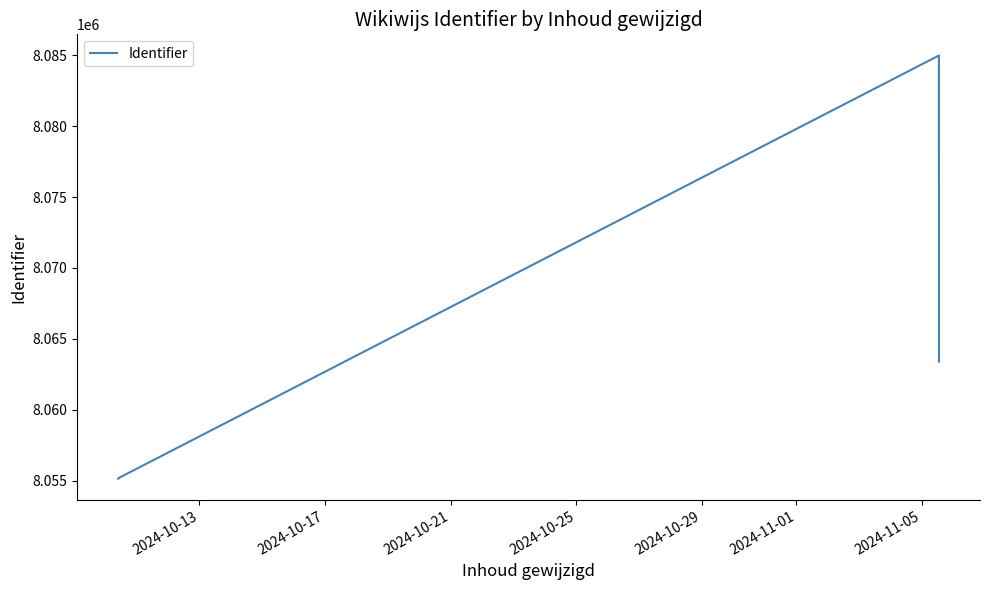

What is the average value?

8060605